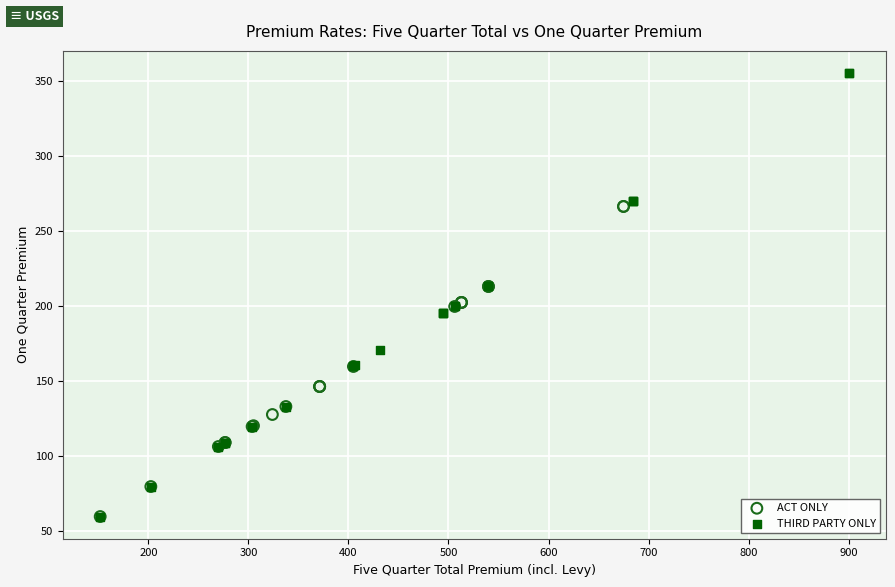

What are all the series names shown in the legend?

ACT ONLY, THIRD PARTY ONLY